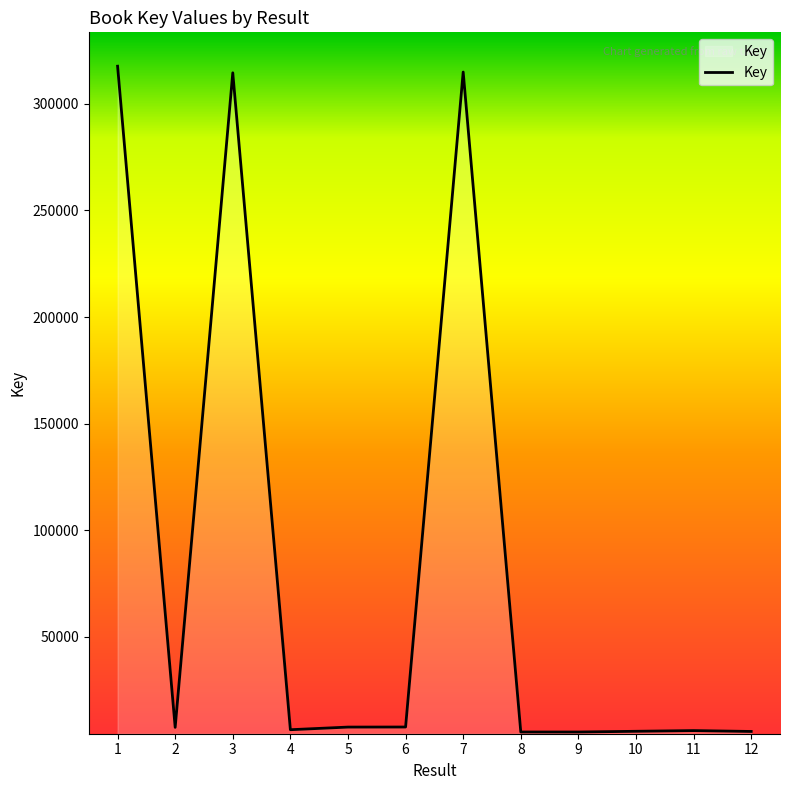

Where is the first local maximum?

3